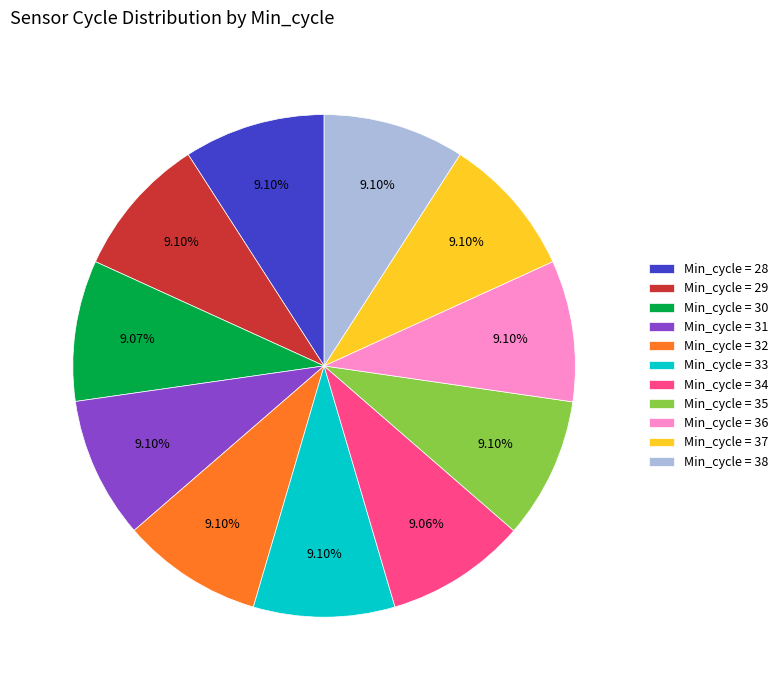

Does Min_cycle = 33 represent more than half of the total?

No